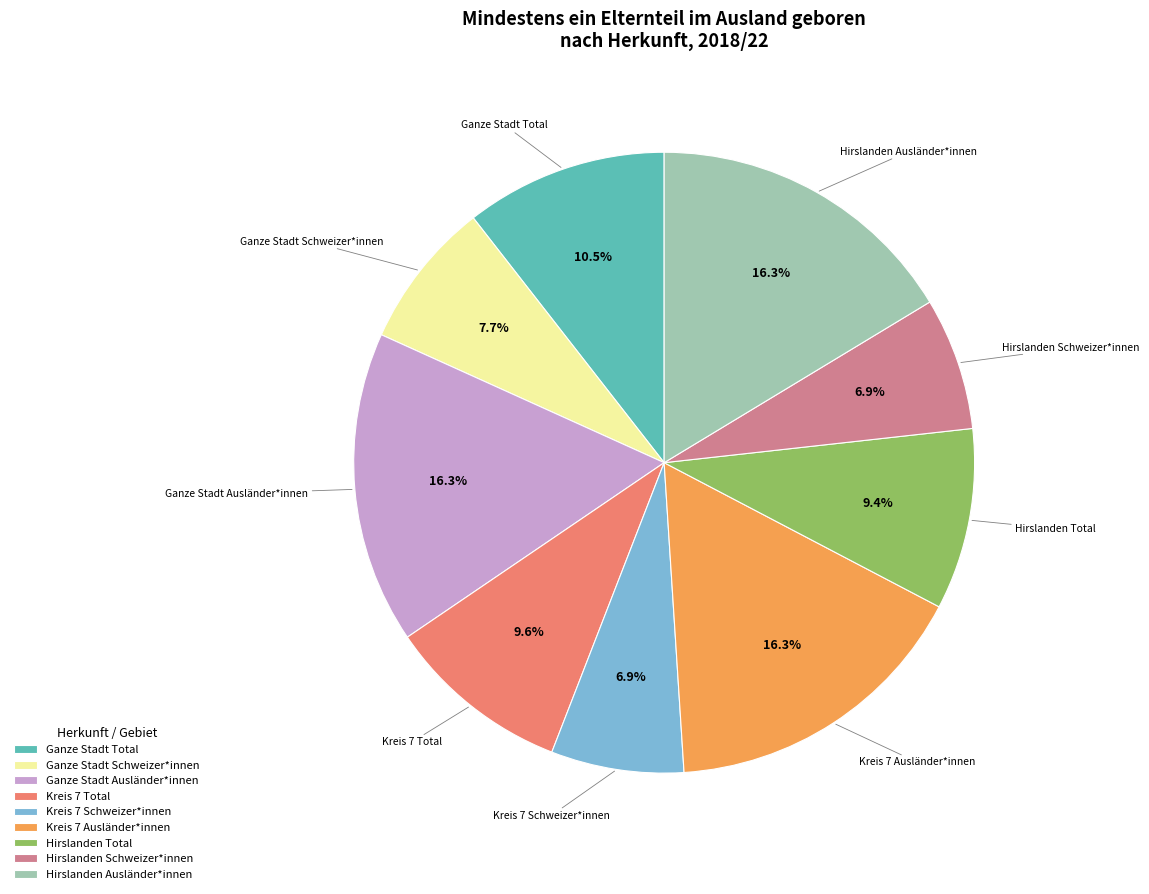

Which has a higher value, Hirslanden Ausländer*innen or Hirslanden Schweizer*innen?

Hirslanden Ausländer*innen